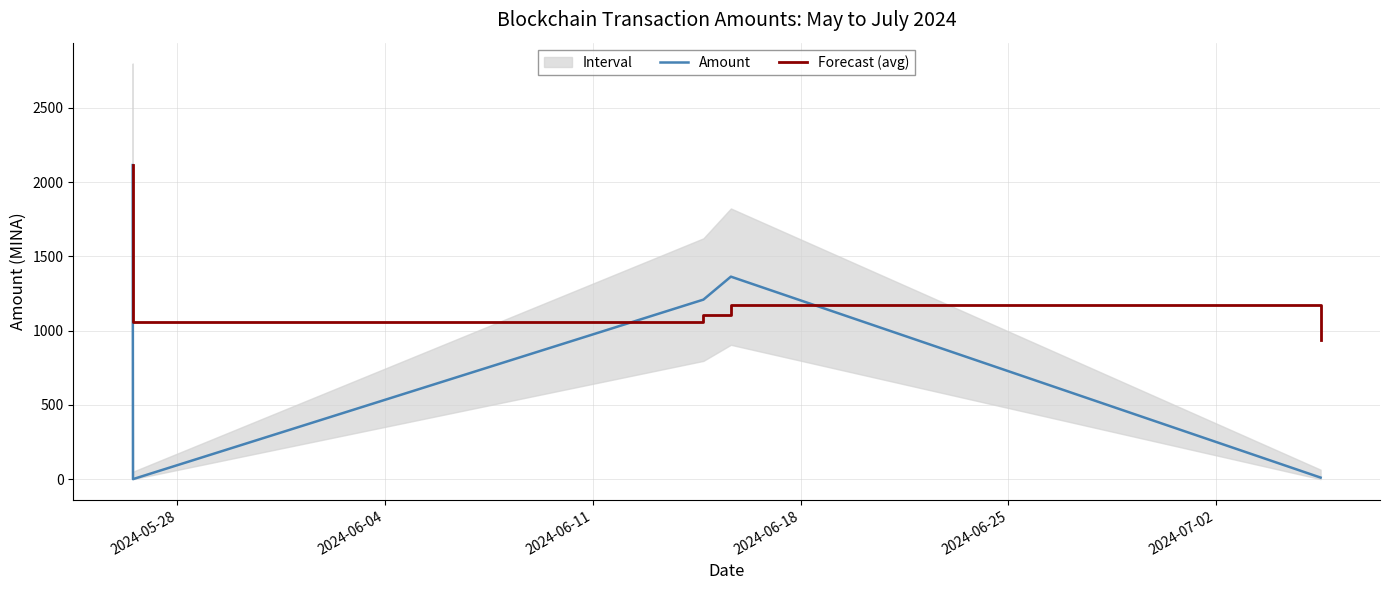

What is the maximum value for Forecast (avg)?

2113.8